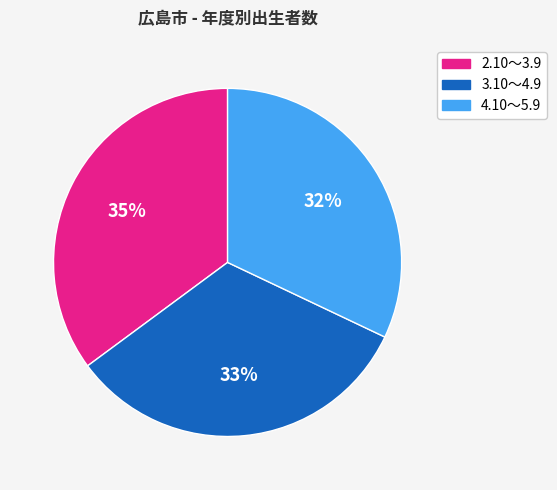

Is it true that 3.10～4.9 is 33% of the pie?

True